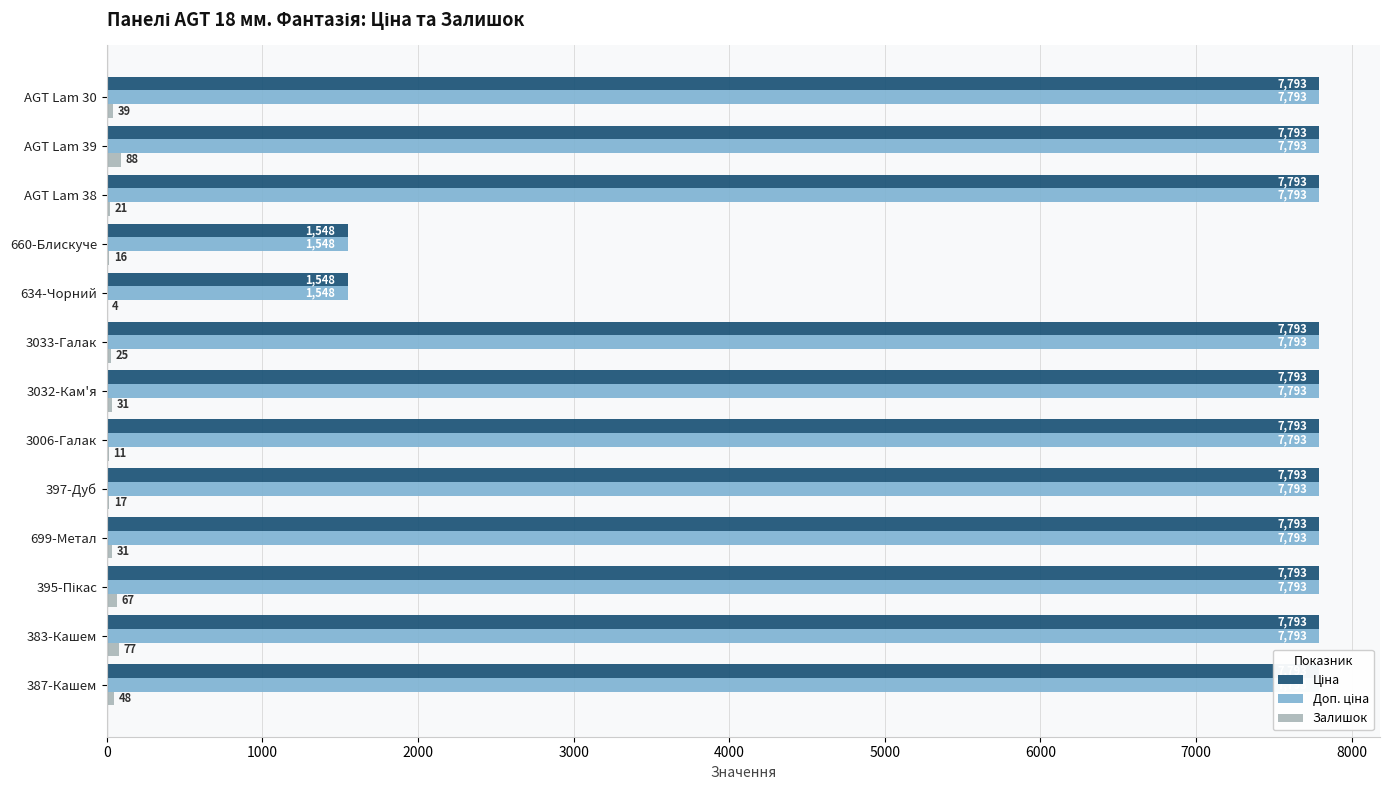

Reading right to left, list all the values displayed in this chart.

Ціна: 7792.9	7792.9	7792.9	7792.9	7792.9	7792.9	7792.9	7792.9	1547.7	1547.7	7792.9	7792.9	7792.9
Доп. ціна: 7792.9	7792.9	7792.9	7792.9	7792.9	7792.9	7792.9	7792.9	1548.0	1548.0	7792.9	7792.9	7792.9
Залишок: 48.0	77.0	67.0	31.0	17.0	11.0	31.0	25.0	4.0	16.0	21.0	88.0	39.0